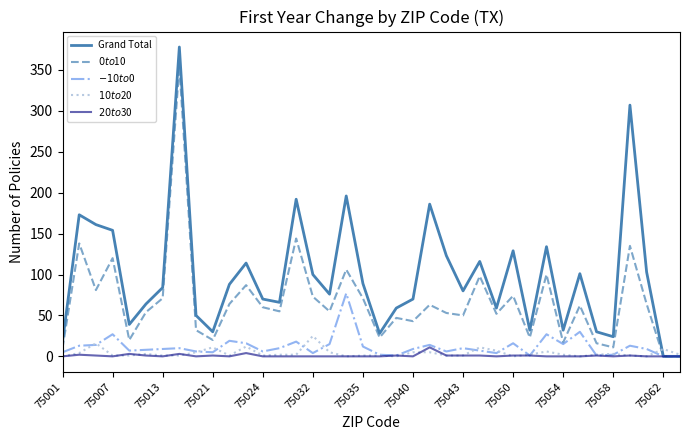

Which series has the widest spread of values?

Grand Total